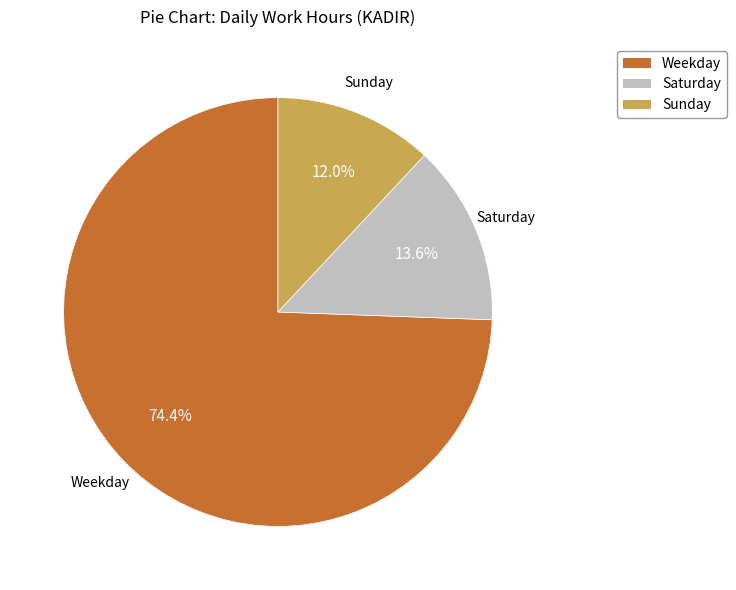

Is there a majority slice in this chart?

Yes